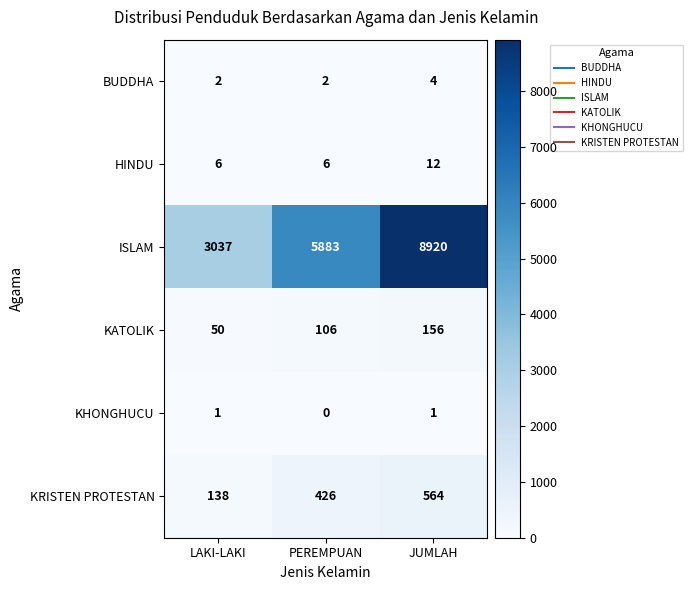

Is it true that KATOLIK equals 106 at PEREMPUAN?

True